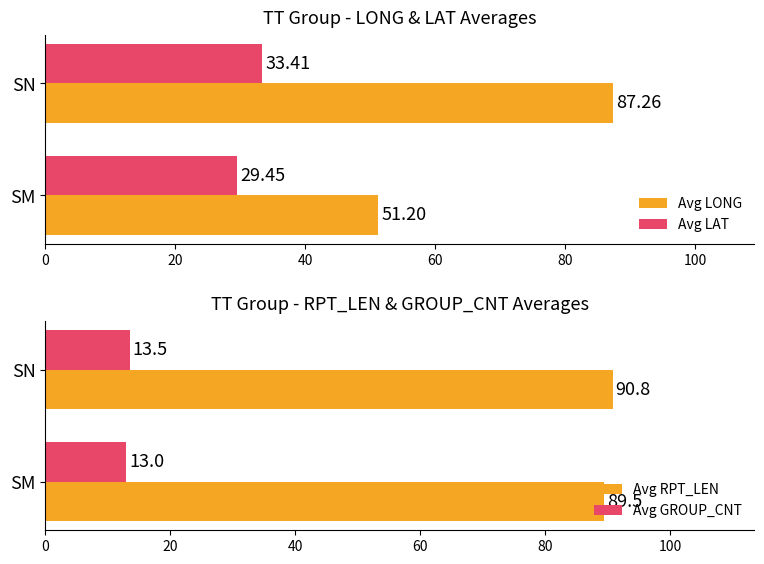

What is the difference between the Avg LONG values at SM and SN?

36.1